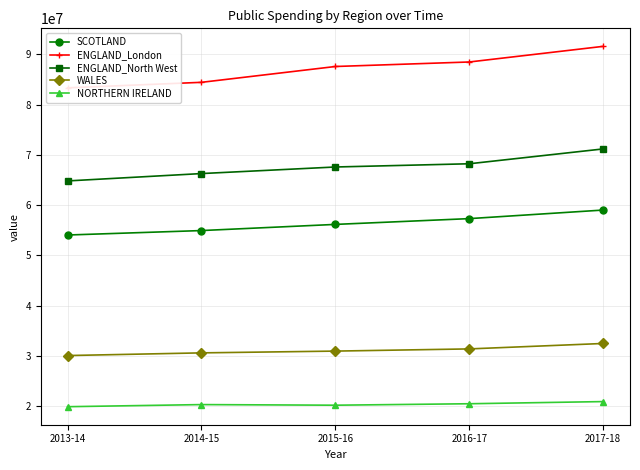

At which label does NORTHERN IRELAND first exceed 20336925?

2016-17